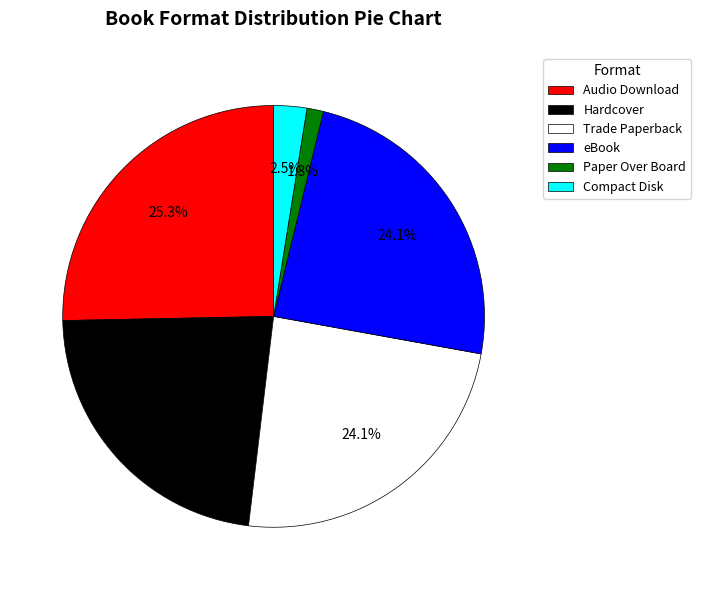

True or false: Hardcover accounts for 23% of the total.

True